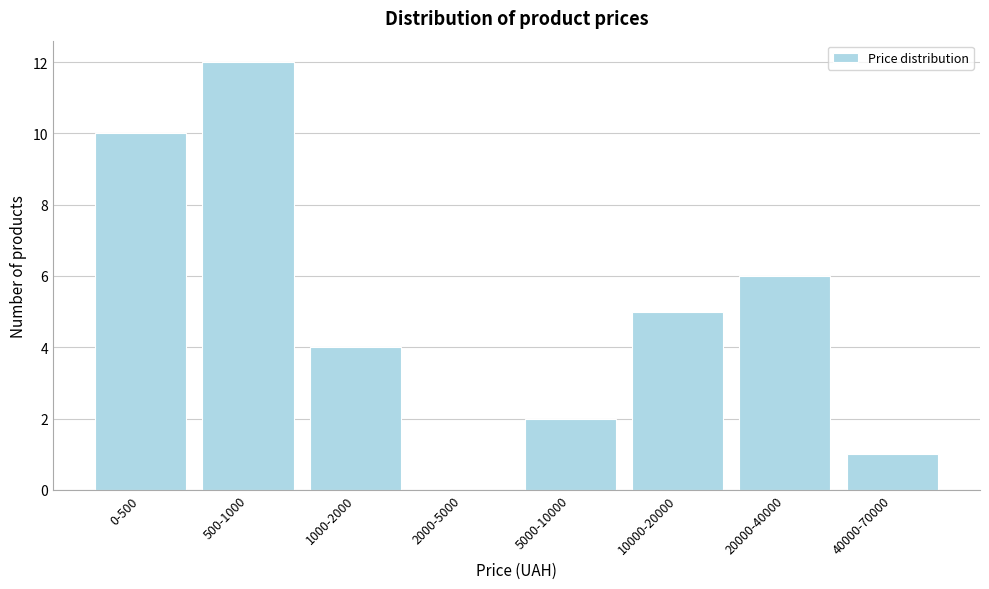

Reading left to right, extract all data points from this chart.

0-500=10	500-1000=12	1000-2000=4	2000-5000=0	5000-10000=2	10000-20000=5	20000-40000=6	40000-70000=1